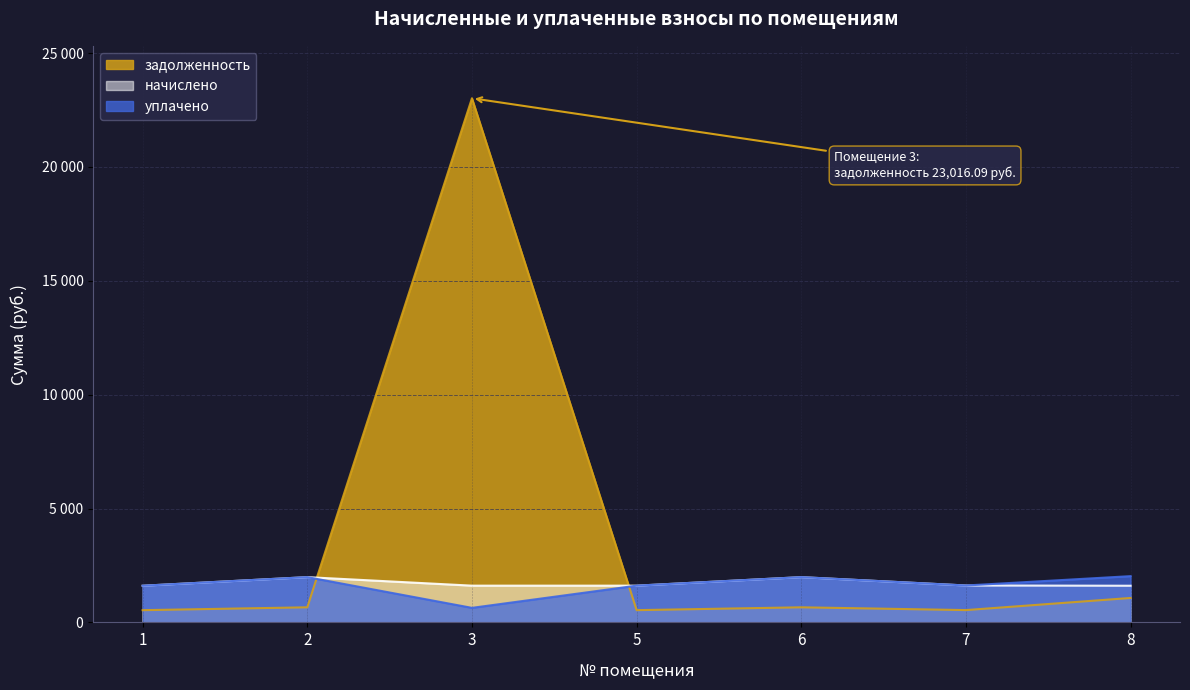

Where is the first local maximum for уплачено?

2